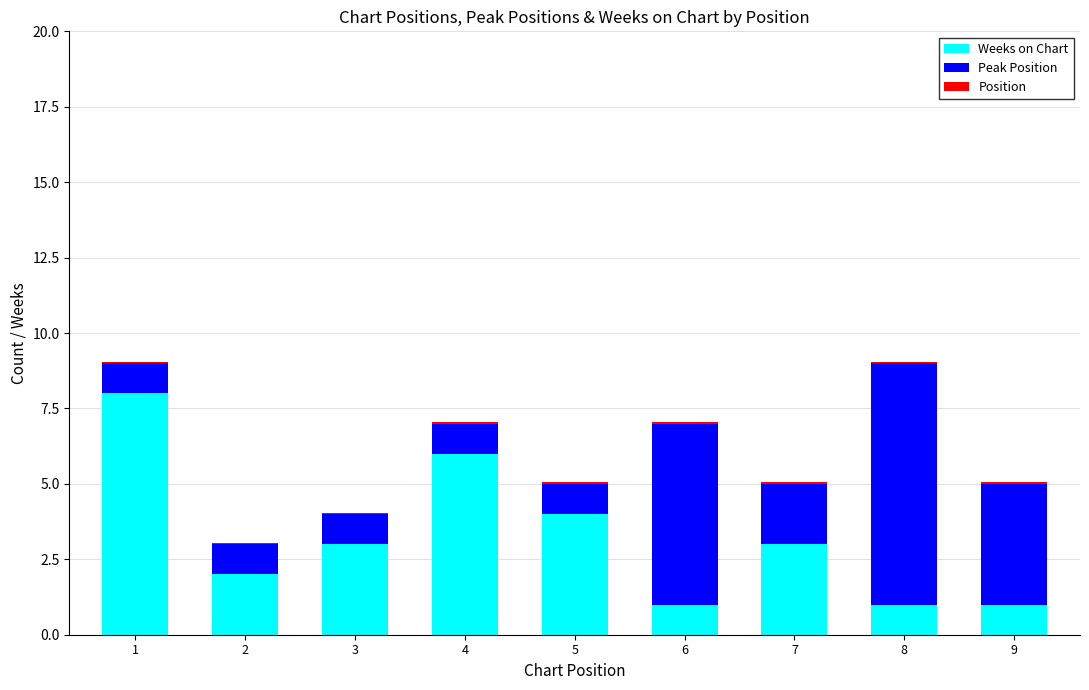

What is the sum of all Weeks on Chart values?

29.0